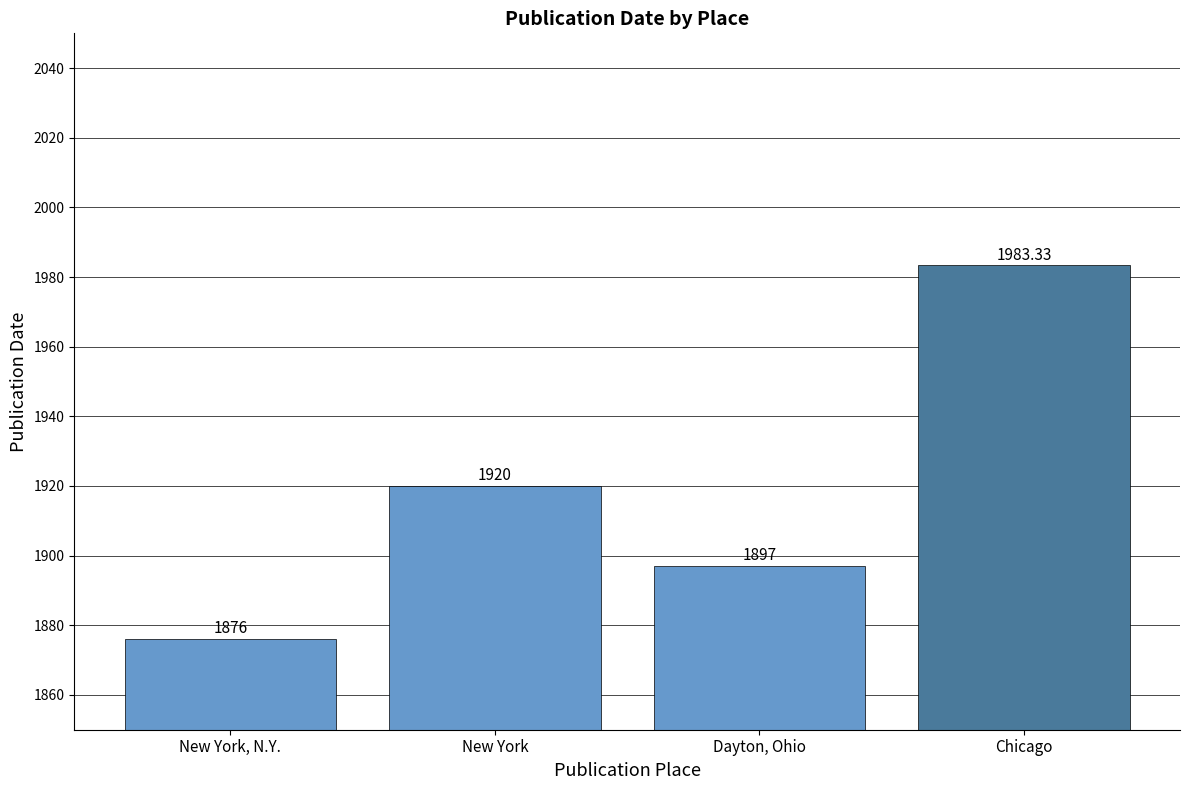

List the labels in order of value, largest first.

Chicago, New York, Dayton, Ohio, New York, N.Y.